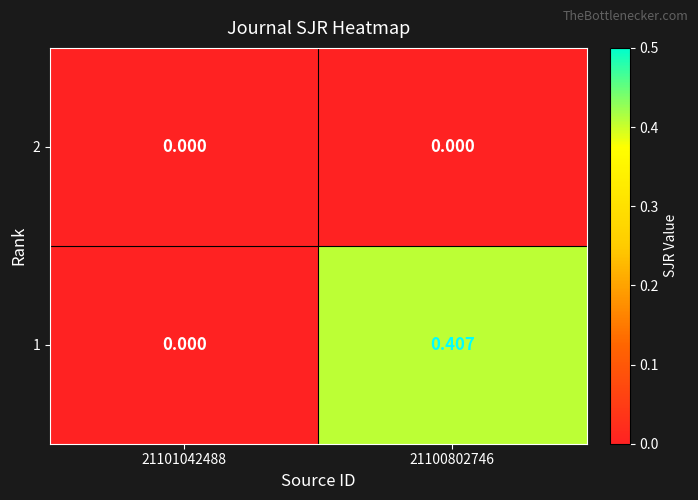

Reading left to right, transcribe all the data shown in this chart.

2: 21101042488=0.0	21100802746=0.0
1: 21101042488=0.0	21100802746=0.4